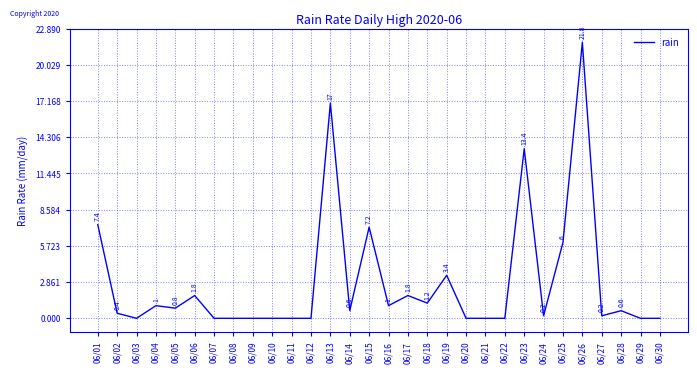

What is the difference between the values at 06/26 and 06/27?

21.6